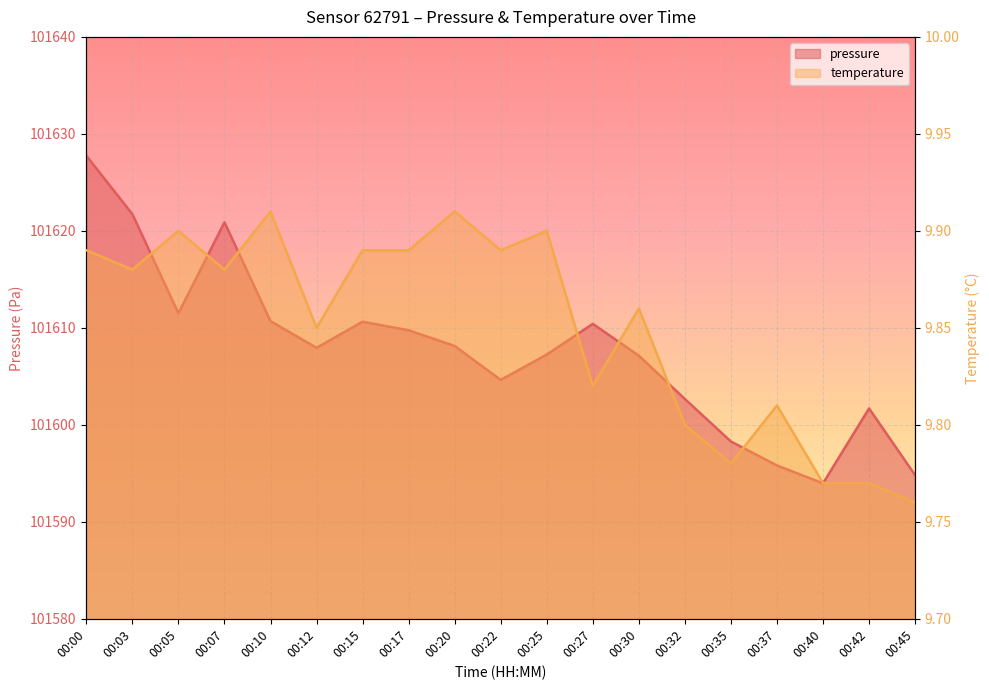

How many data points does each series have?

19